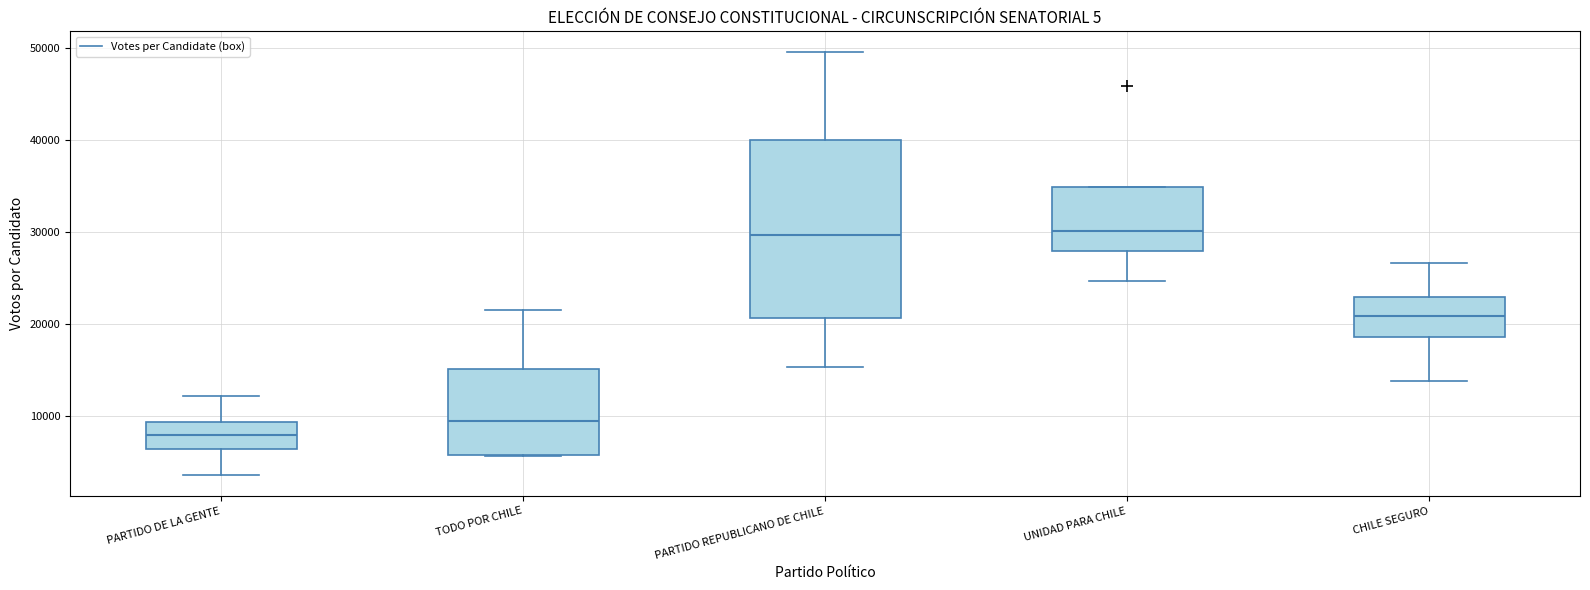

Where does the lower whisker of the box for PARTIDO REPUBLICANO DE CHILE end on the y-axis? The values are not printed on the chart, so give them approximately, as read against the axis.

15000